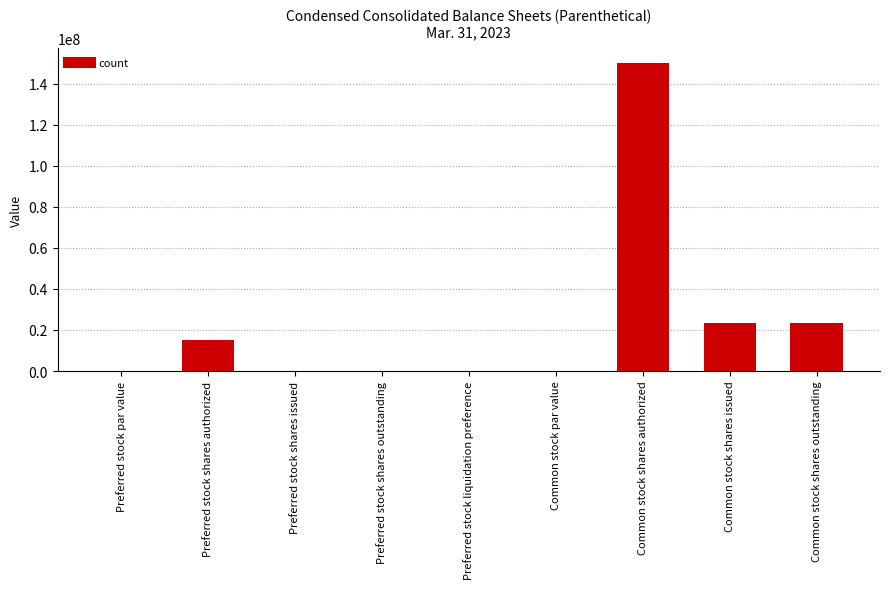

What value does the data have at Common stock shares authorized?

150000000.0